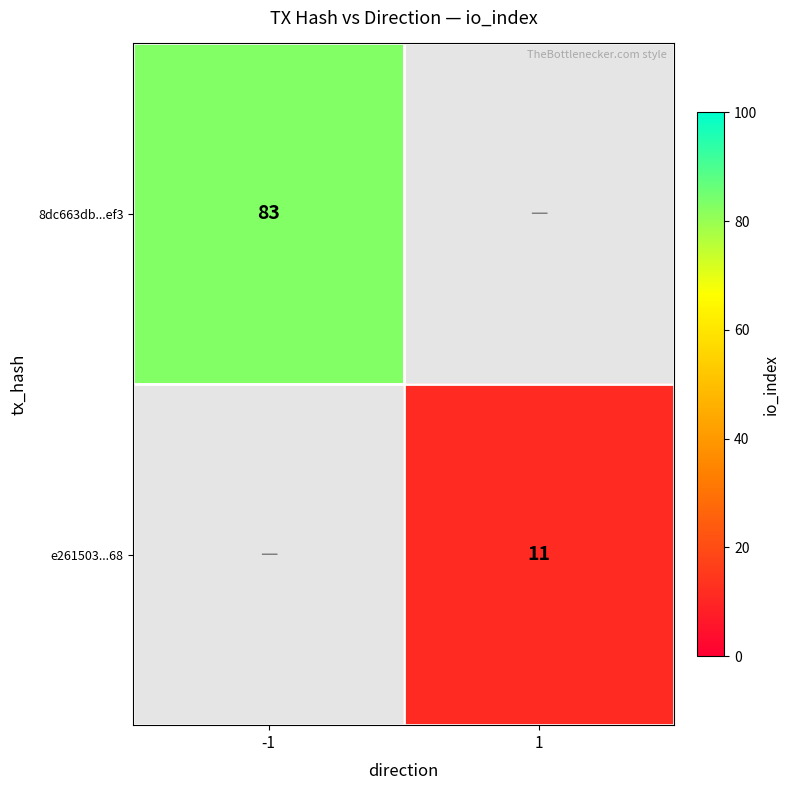

Is it true that e261503...68 equals 11 at 1?

True